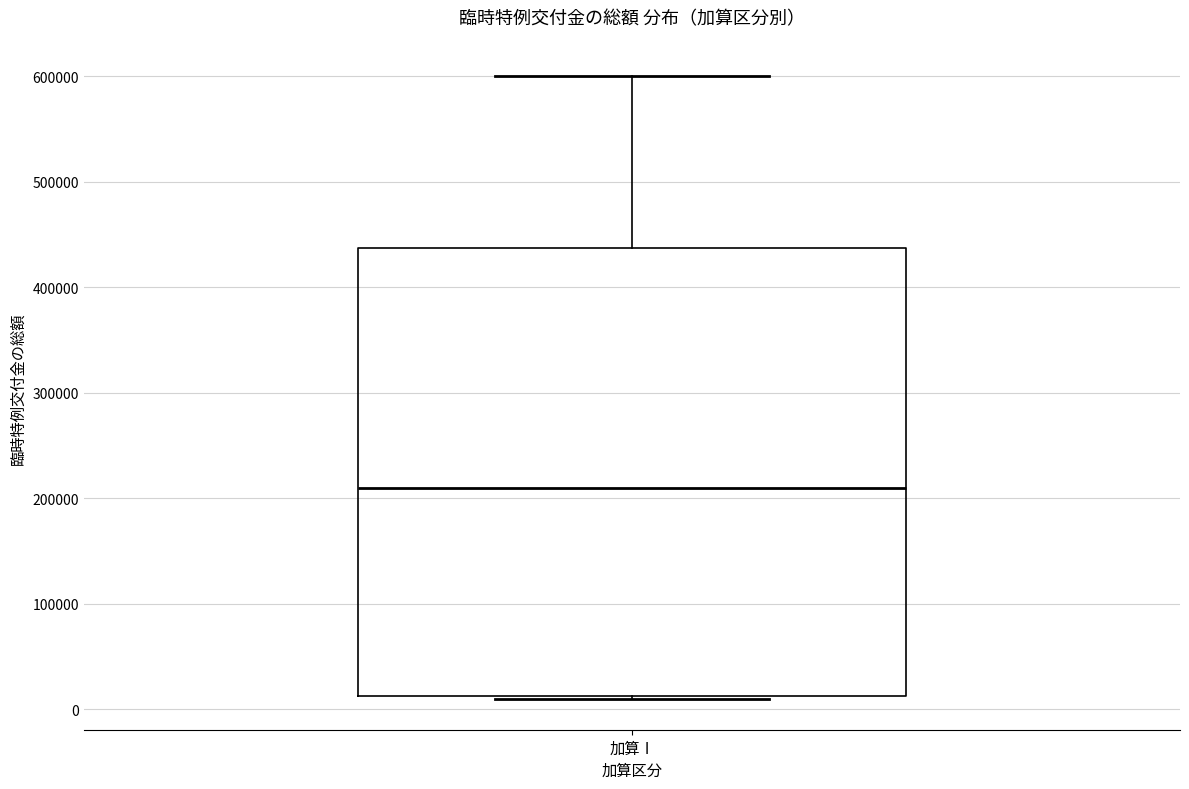

Where does the median line of the box for 加算Ⅰ sit on the y-axis? The values are not printed on the chart, so give them approximately, as read against the axis.

210000